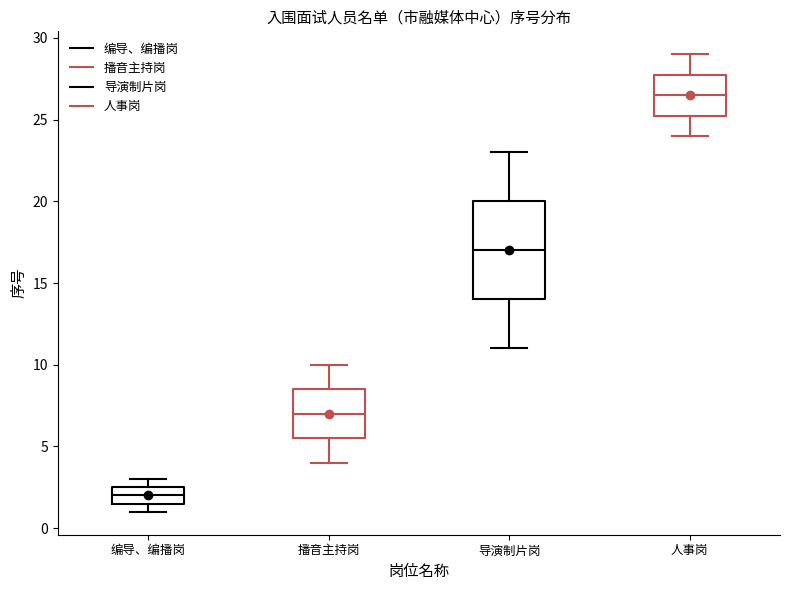

Reading left to right, transcribe this box plot: for each box, give where its median line is, the range the box spans, and where its two whiskers end, as read against the y-axis. The values are not printed on the chart, so give them approximately, as read against the axis.

编导、编播岗: median 2.0, box 1.5 to 2.5, whiskers 1.0 to 3.0
播音主持岗: median 7.0, box 5.5 to 8.5, whiskers 4.0 to 10.0
导演制片岗: median 17.0, box 14.0 to 20.0, whiskers 11.0 to 23.0
人事岗: median 26.5, box 25.5 to 28.0, whiskers 24.0 to 29.0